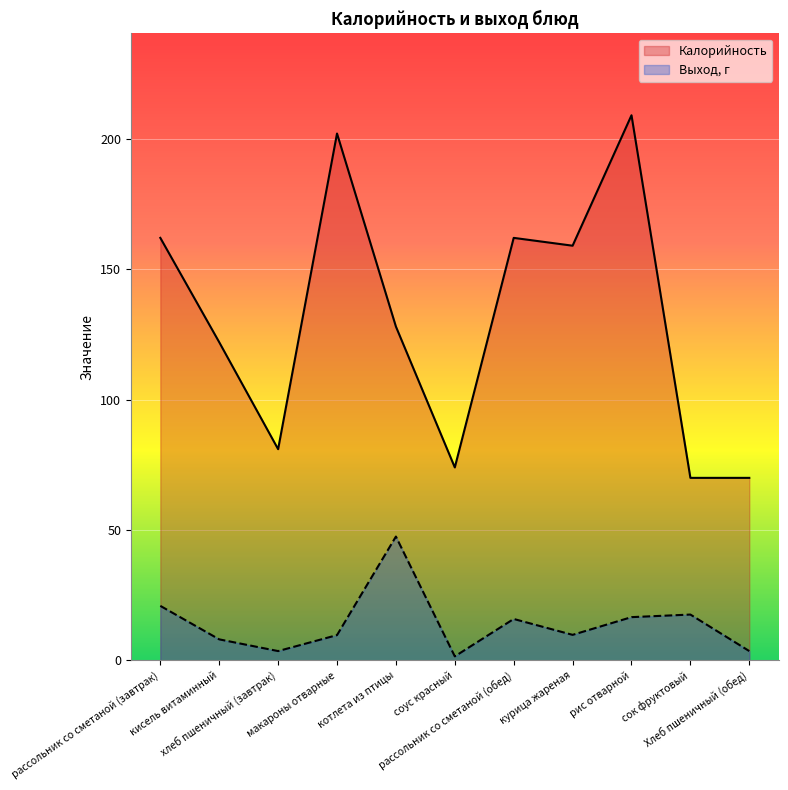

Reading left to right, extract all data points from this chart.

Калорийность: рассольник со сметаной (завтрак)=162.0	кисель витаминный=122.0	хлеб пшеничный (завтрак)=81.0	макароны отварные=202.0	котлета из птицы=128.0	соус красный=74.0	рассольник со сметаной (обед)=162.0	курица жареная=159.0	рис отварной=209.0	сок фруктовый=70.0	Хлеб пшеничный (обед)=70.0
Выход_г: рассольник со сметаной (завтрак)=20.9	кисель витаминный=8.1	хлеб пшеничный (завтрак)=3.6	макароны отварные=9.7	котлета из птицы=47.5	соус красный=1.6	рассольник со сметаной (обед)=15.9	курица жареная=9.8	рис отварной=16.6	сок фруктовый=17.6	Хлеб пшеничный (обед)=3.6